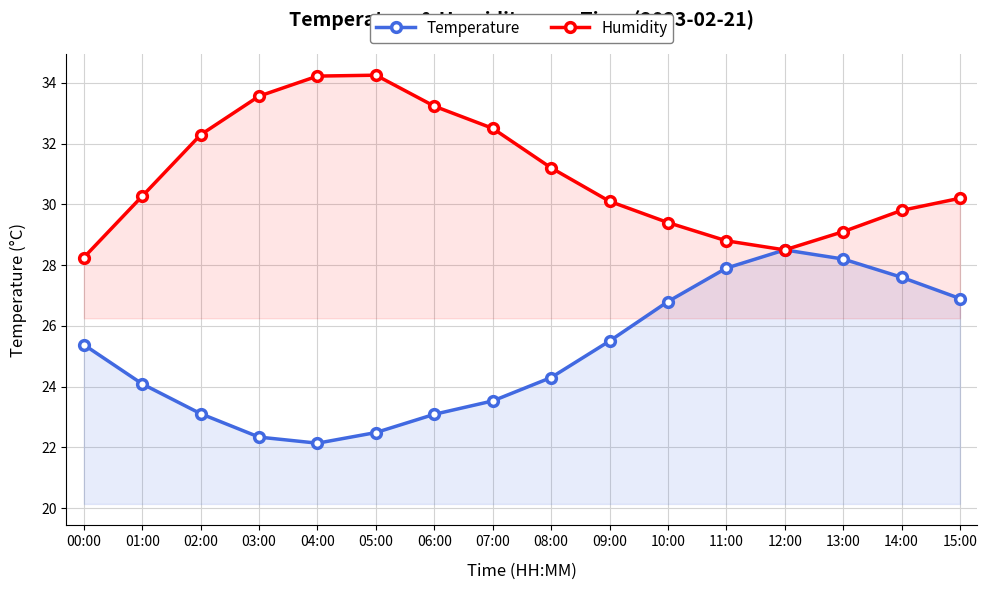

At which category does Temperature reach its first local peak?

12:00